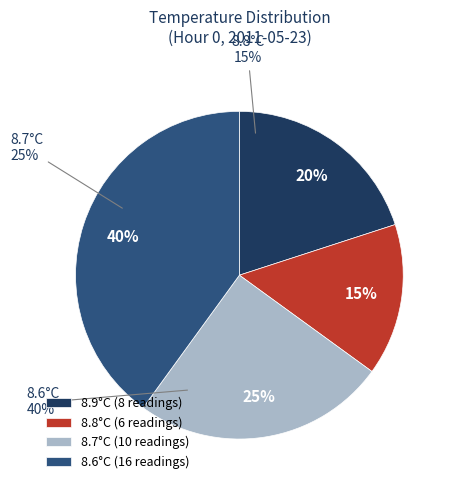

True or false: 5 accounts for 1% of the total.

False